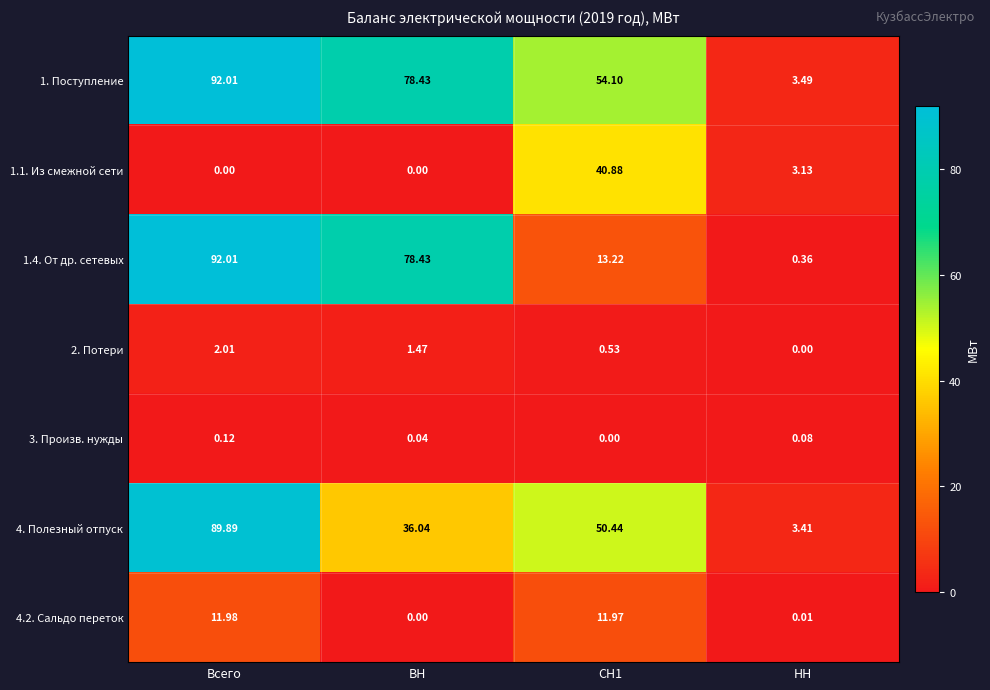

Which category has the highest value in the 2. Потери series?

Всего